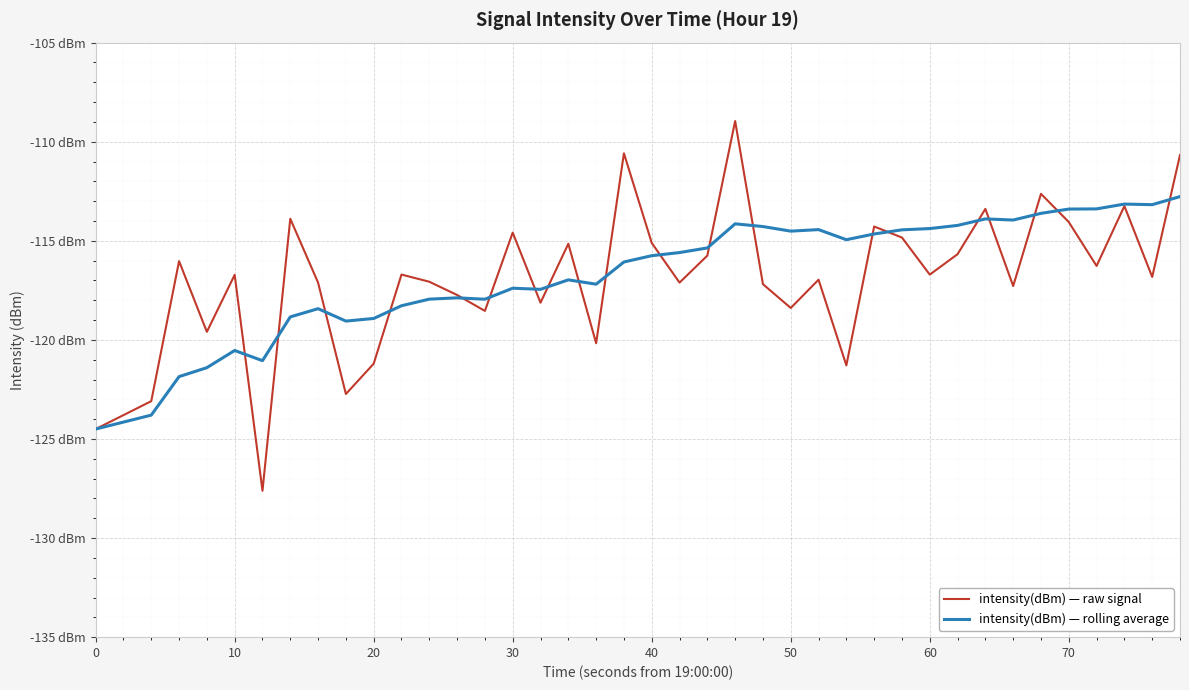

Reading right to left, extract all data points from this chart.

intensity(dBm) — raw signal: -110.7	-116.8	-113.2	-116.3	-114.1	-112.6	-117.3	-113.4	-115.7	-116.7	-114.8	-114.3	-121.3	-117.0	-118.4	-117.2	-109.0	-115.7	-117.1	-115.1	-110.6	-120.2	-115.1	-118.1	-114.6	-118.5	-117.7	-117.1	-116.7	-121.2	-122.7	-117.1	-113.9	-127.6	-116.7	-119.6	-116.0	-123.1	-123.8	-124.5
intensity(dBm) — rolling average: -112.8	-113.2	-113.1	-113.4	-113.4	-113.6	-114.0	-113.9	-114.2	-114.4	-114.4	-114.7	-114.9	-114.4	-114.5	-114.3	-114.1	-115.4	-115.6	-115.8	-116.1	-117.2	-117.0	-117.4	-117.4	-117.9	-117.9	-117.9	-118.3	-118.9	-119.1	-118.4	-118.8	-121.0	-120.5	-121.4	-121.9	-123.8	-124.1	-124.5